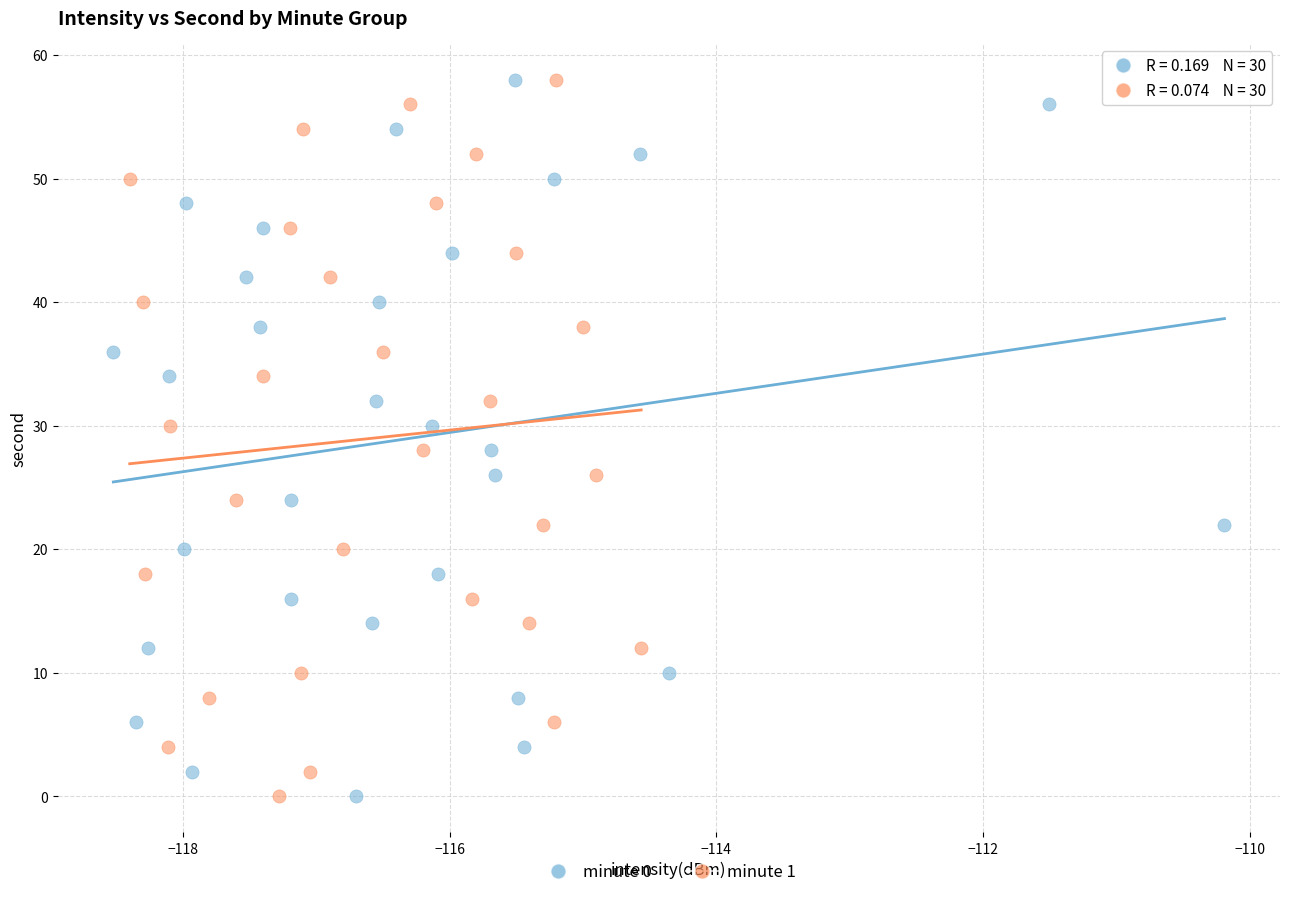

What are all the series names shown in the legend?

minute 0, minute 1